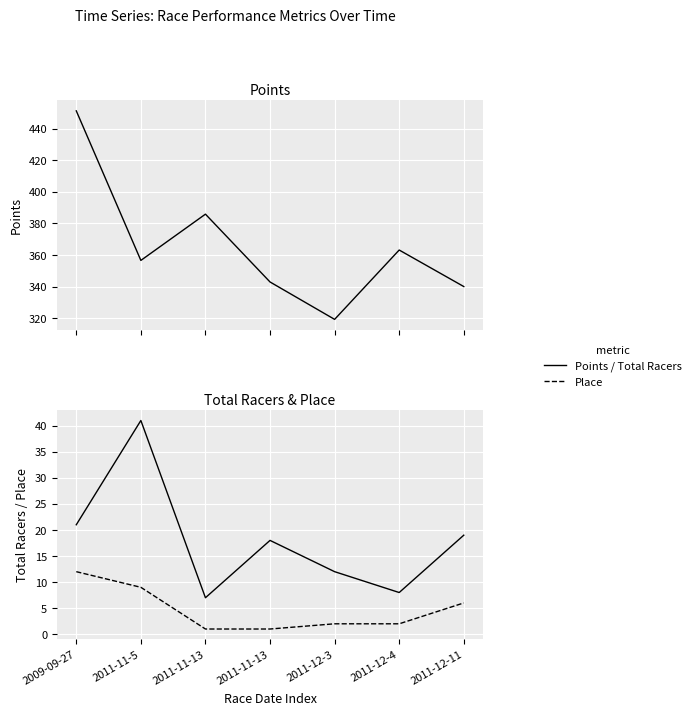

What is the smallest value displayed?

1.0